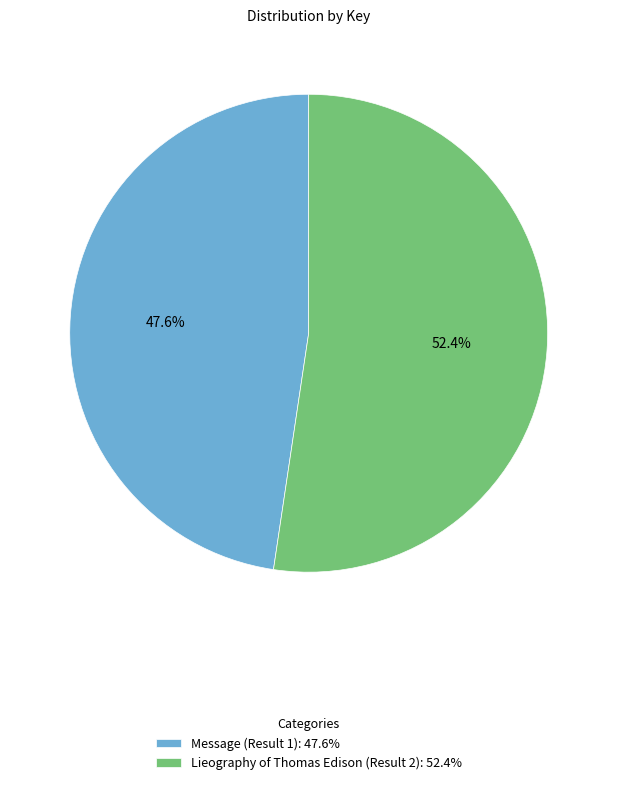

The Message (Result 1) slice represents 39% of the pie. True or false?

False